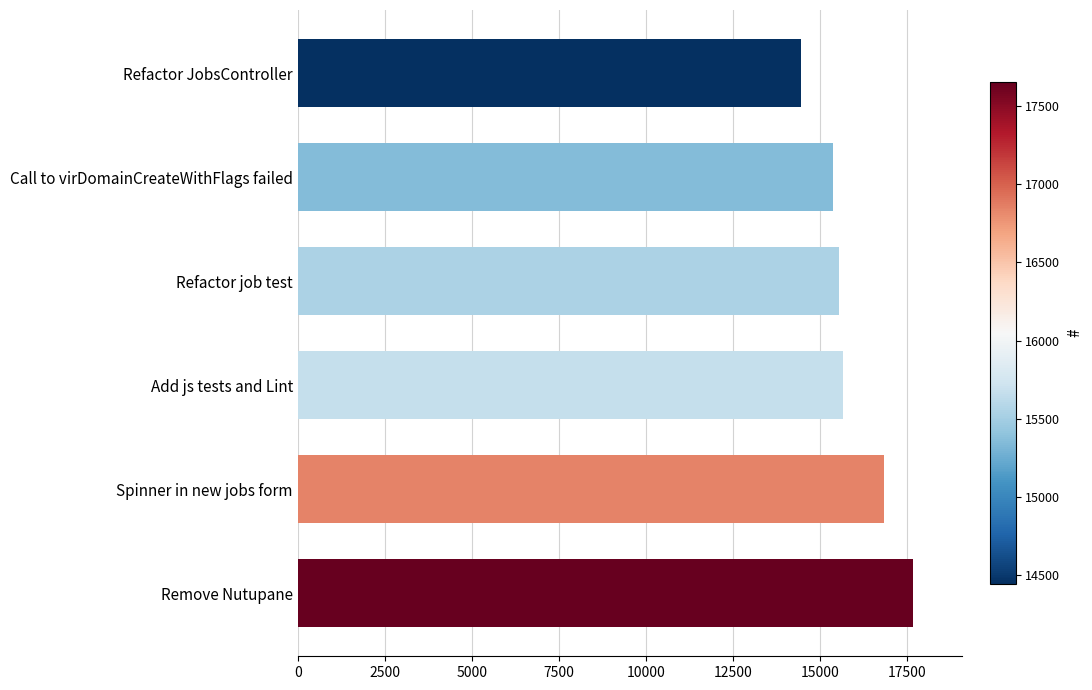

Read the value at Refactor job test, to the nearest 10.

15540